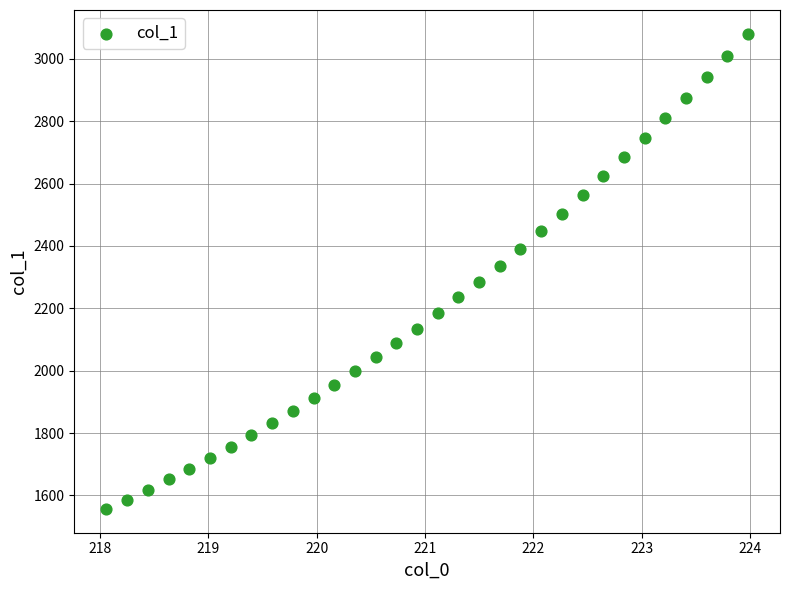

What is the range of X values (max minus min)?

5.9